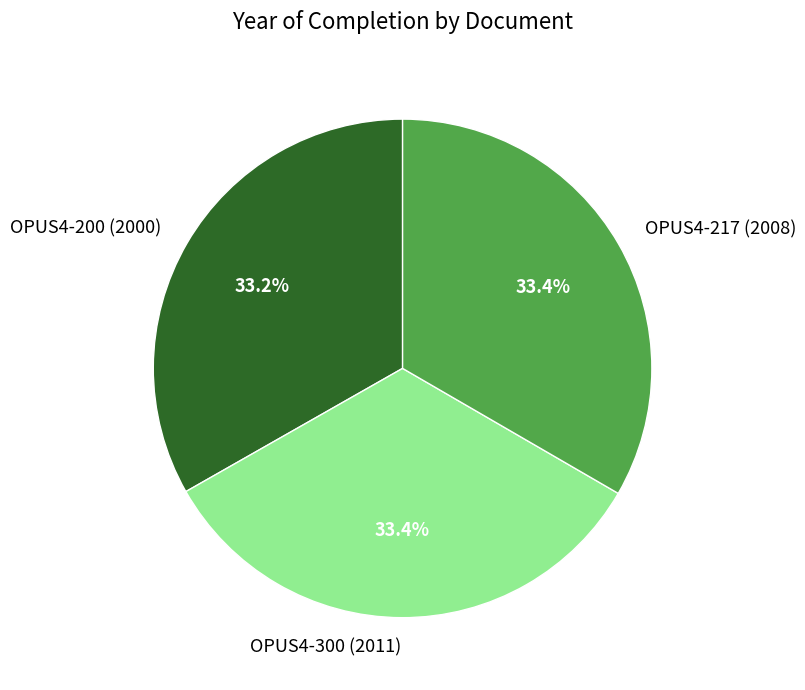

Approximately how many times larger is the value at OPUS4-217 (2008) compared to OPUS4-200 (2000)?

1.0